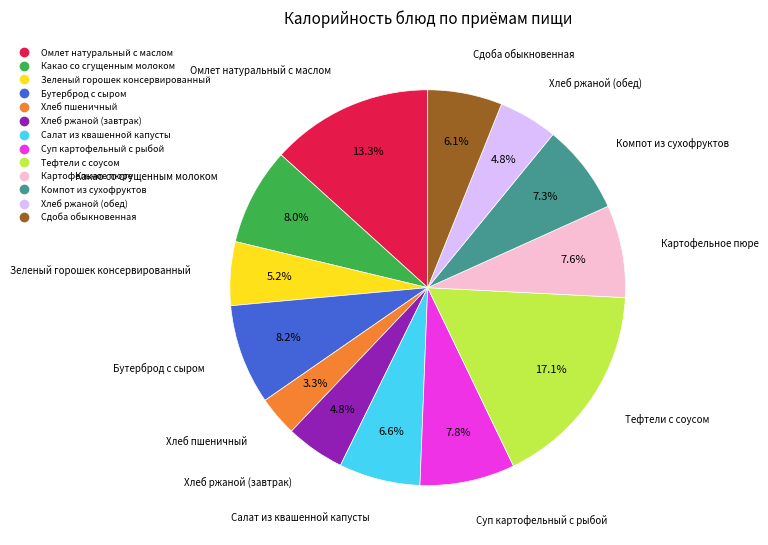

To the nearest percent, what is the average slice percentage?

8%